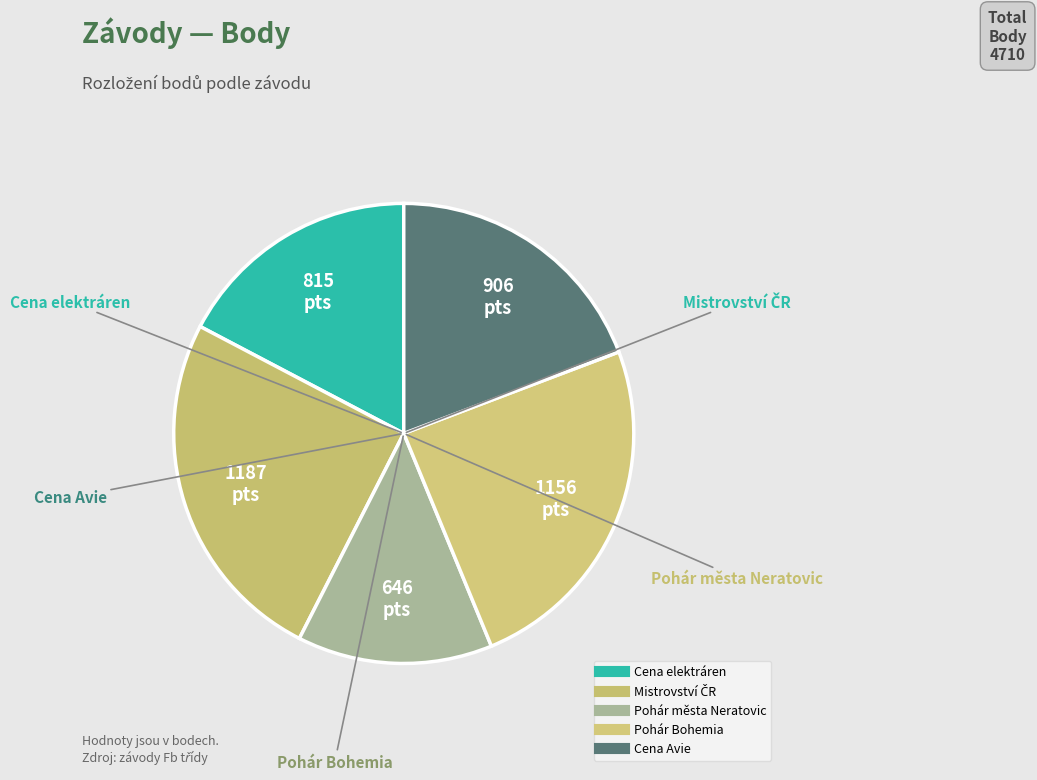

What is the ratio of the value at Cena elektráren to the value at Pohár Bohemia?

0.7